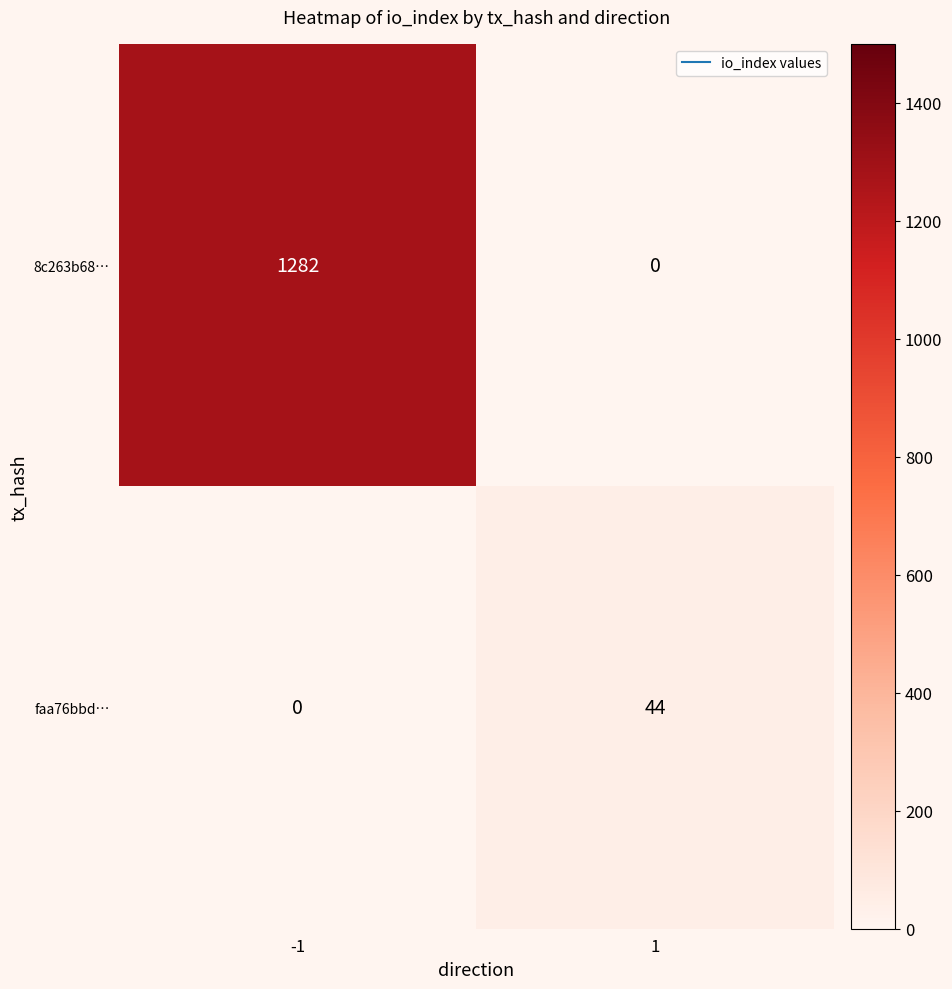

What is the spread (max minus min) of values at 1?

44